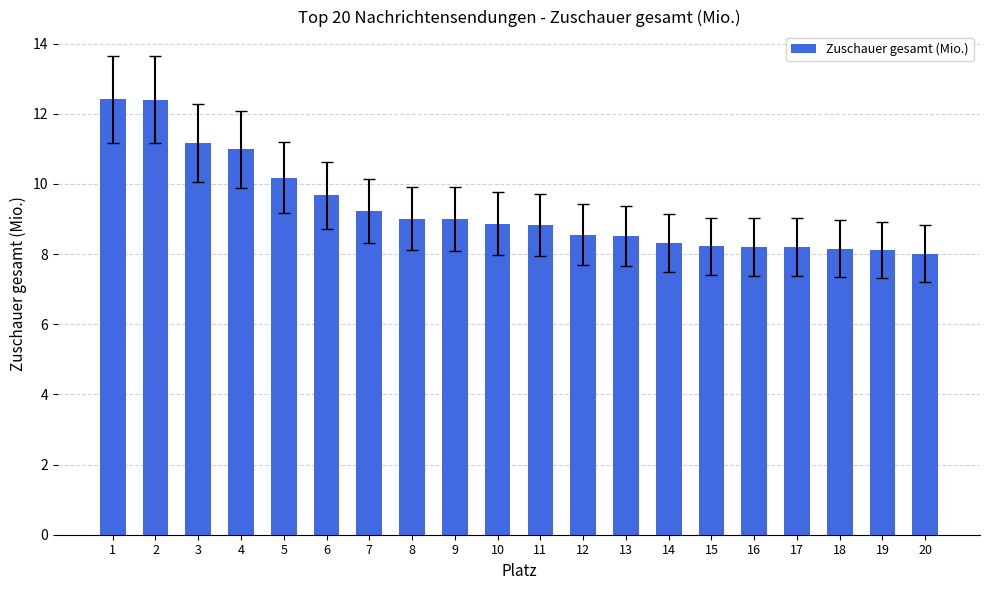

What is the maximum value shown in the chart?

12.4